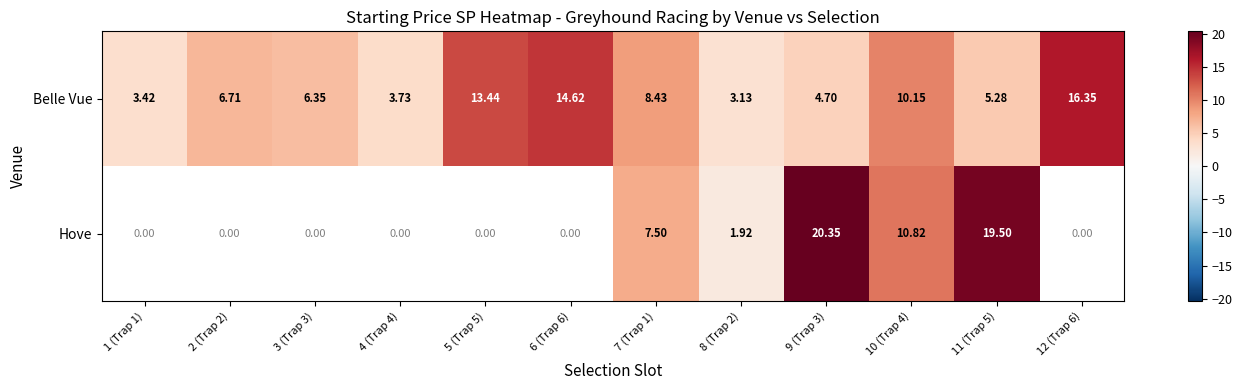

Where is Belle Vue nearest to the value 9?

7 (Trap 1)